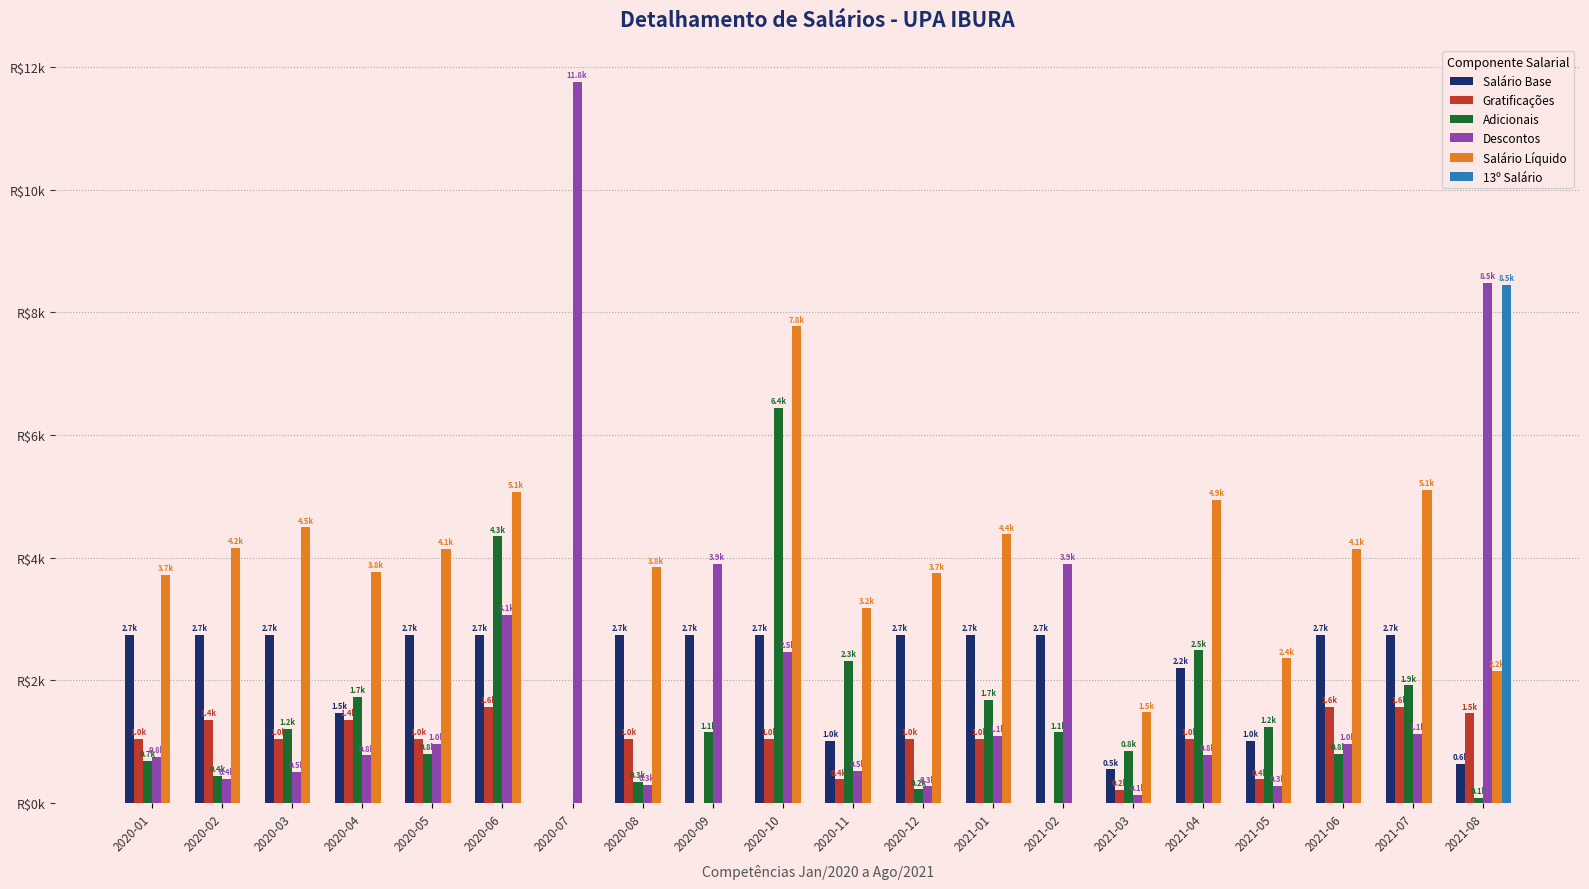

Is it true that 13º Salário equals 0.0 at 2020-01?

True